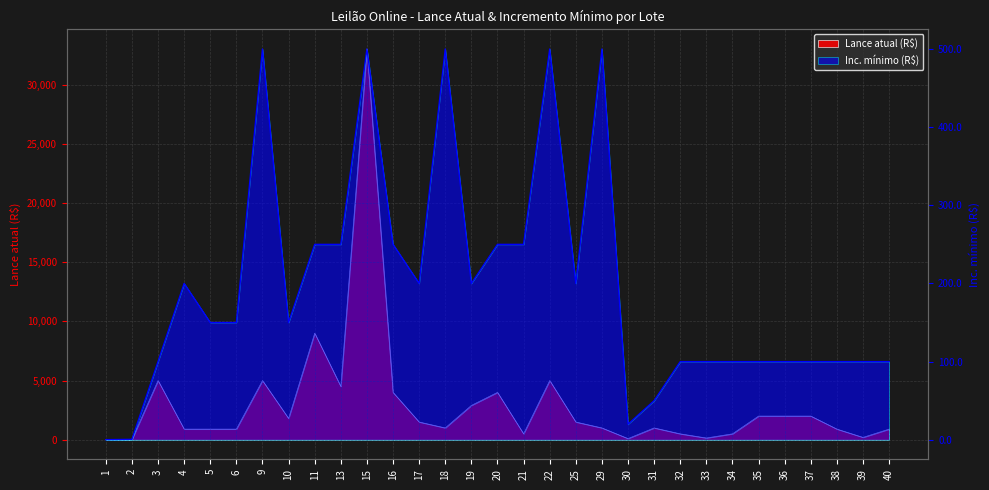

At which label does Lance atual (R$) reach its minimum?

1